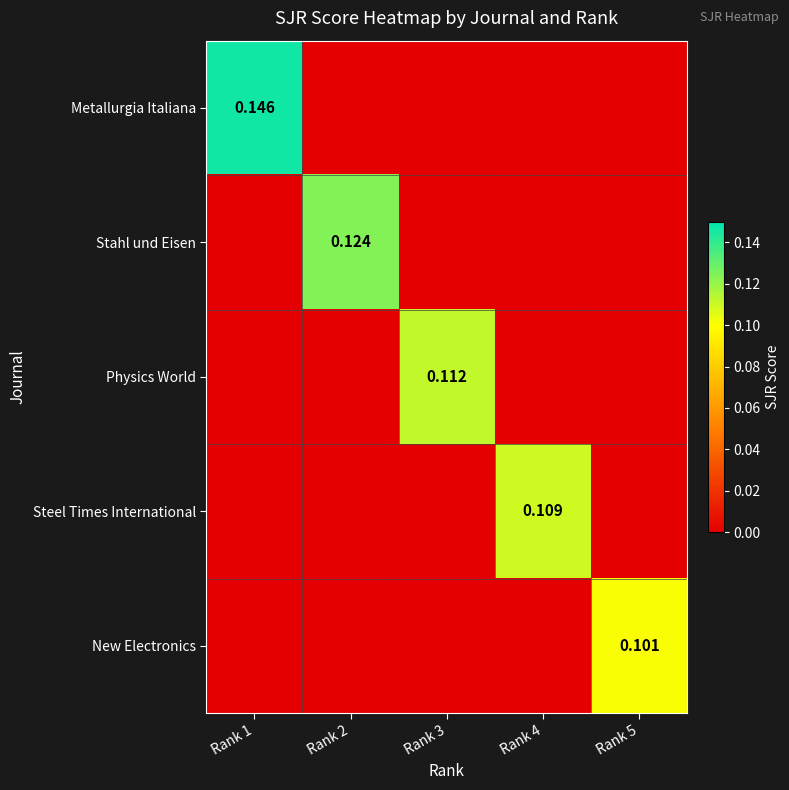

Which has a higher value, Rank 2 or Rank 3?

Rank 2